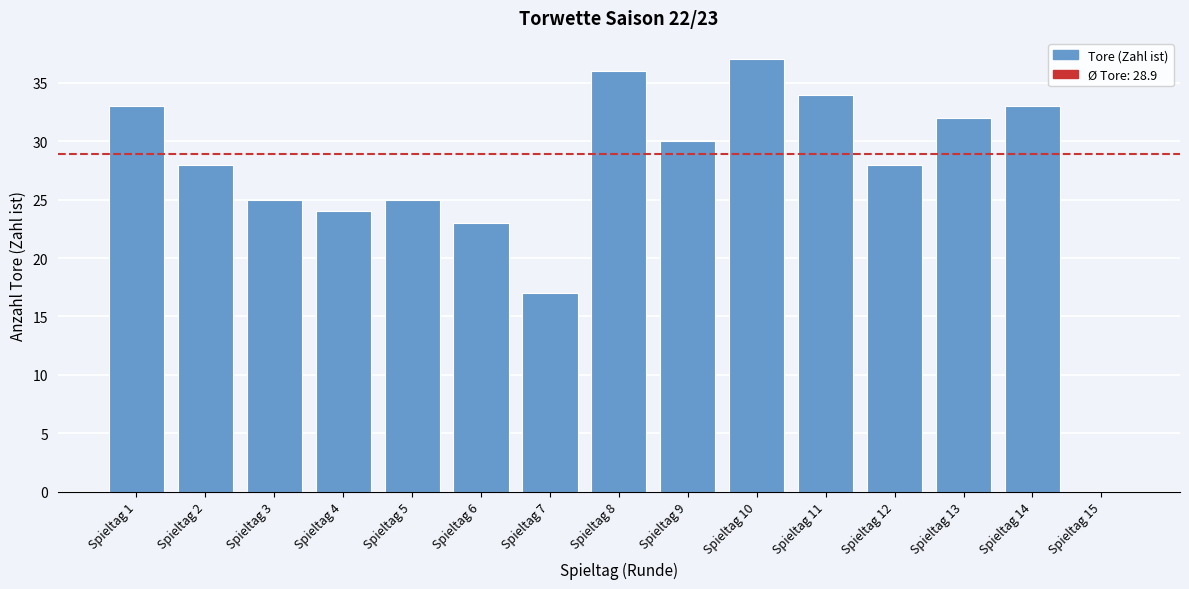

Reading left to right, list all the values displayed in this chart.

Spieltag 1=33	Spieltag 2=28	Spieltag 3=25	Spieltag 4=24	Spieltag 5=25	Spieltag 6=23	Spieltag 7=17	Spieltag 8=36	Spieltag 9=30	Spieltag 10=37	Spieltag 11=34	Spieltag 12=28	Spieltag 13=32	Spieltag 14=33	Spieltag 15=0